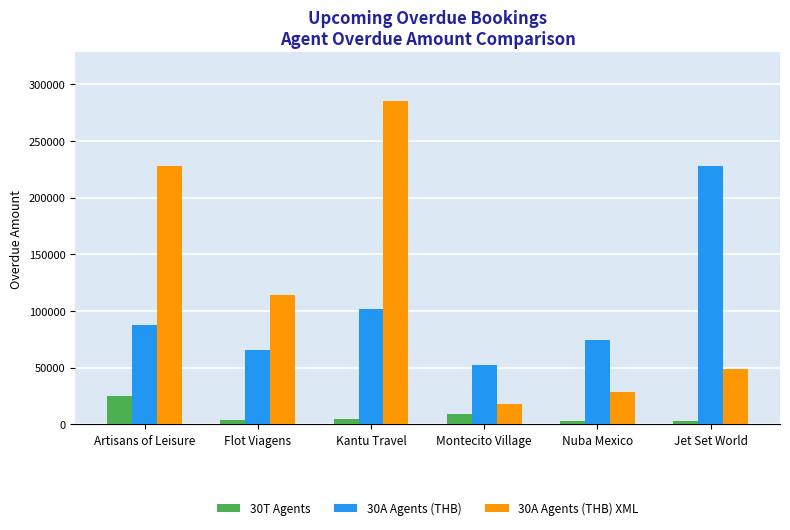

Rank the categories by 30A Agents (THB) XML value from highest to lowest.

Kantu Travel, Artisans of Leisure, Flot Viagens, Jet Set World, Nuba Mexico, Montecito Village